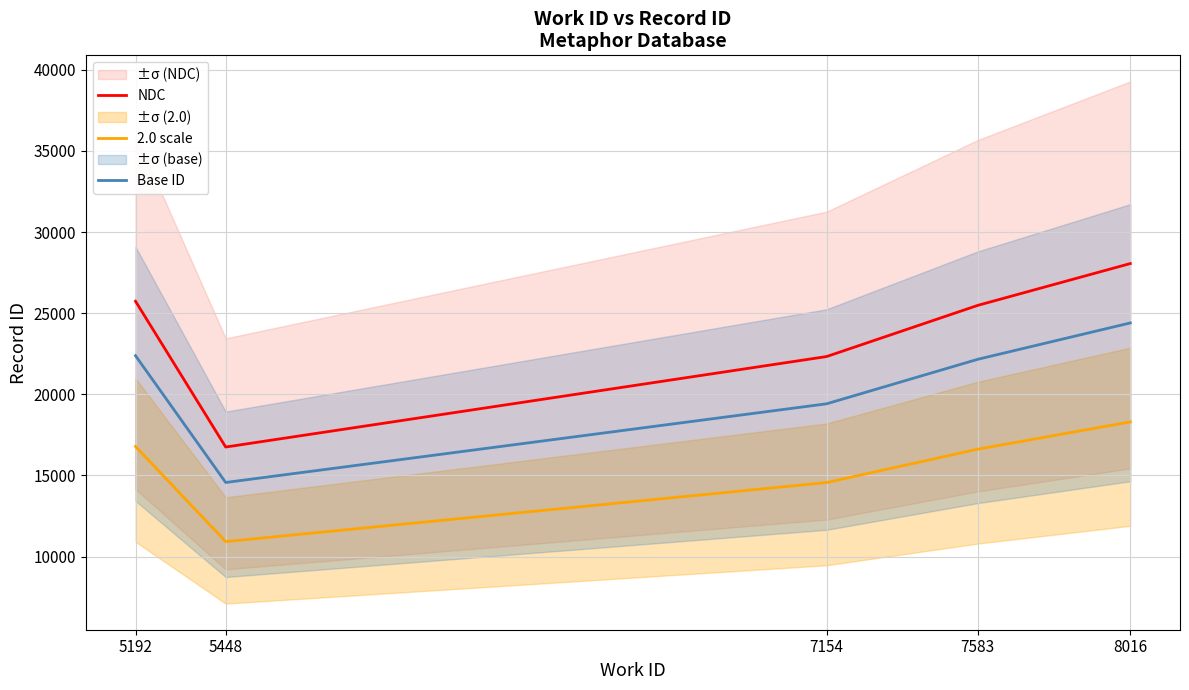

How many distinct data groups are displayed?

3